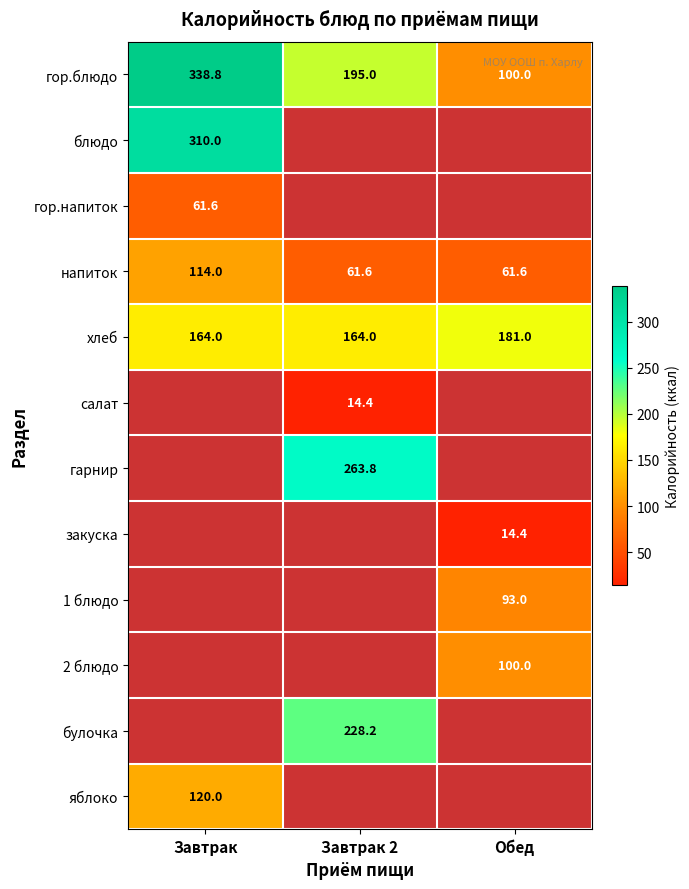

True or false: 1 блюдо has a value of 93.0 at Обед.

True